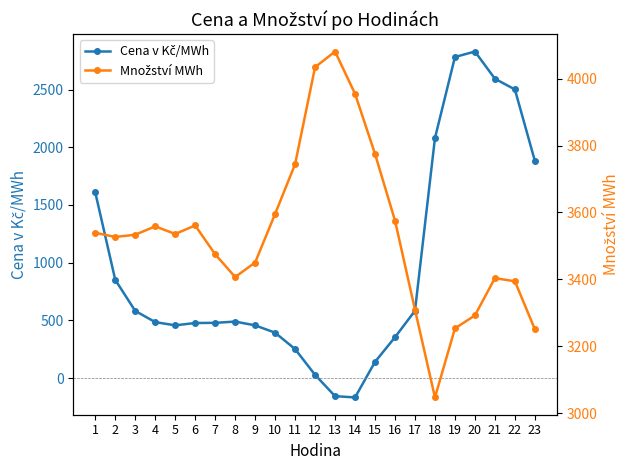

What is the total value across all series at 18?

5125.4